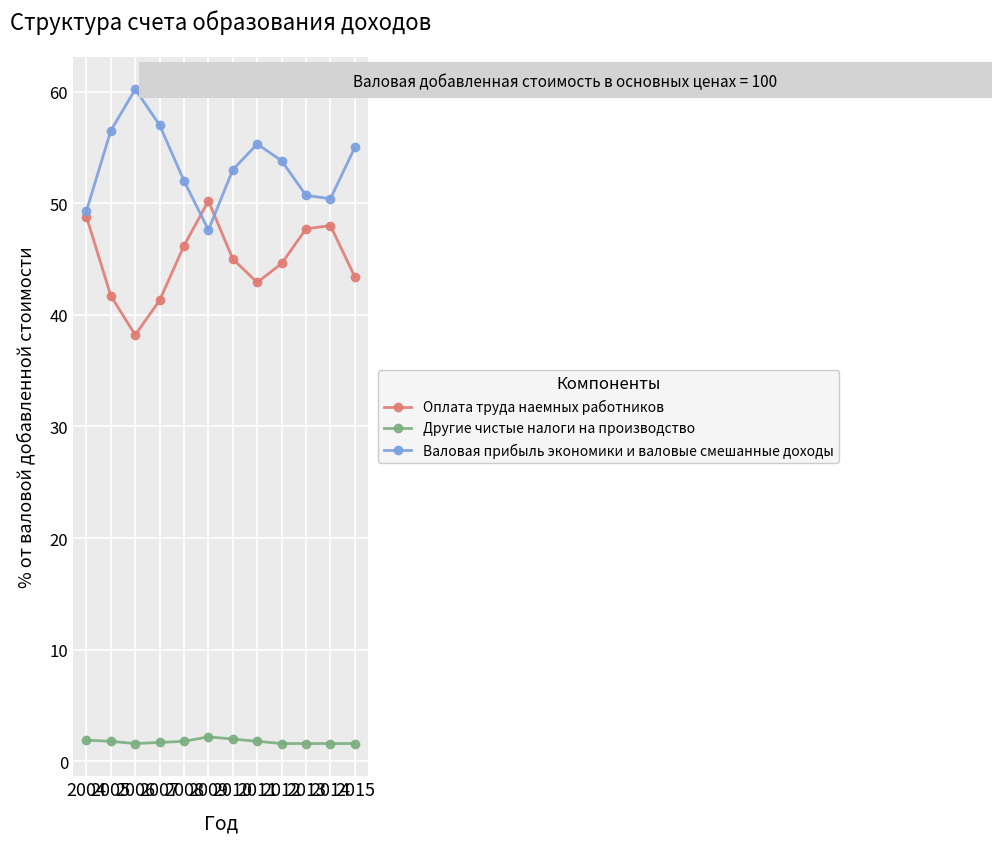

True or false: Другие чистые налоги на производство and Валовая прибыль экономики и валовые смешанные доходы cross at least once.

False